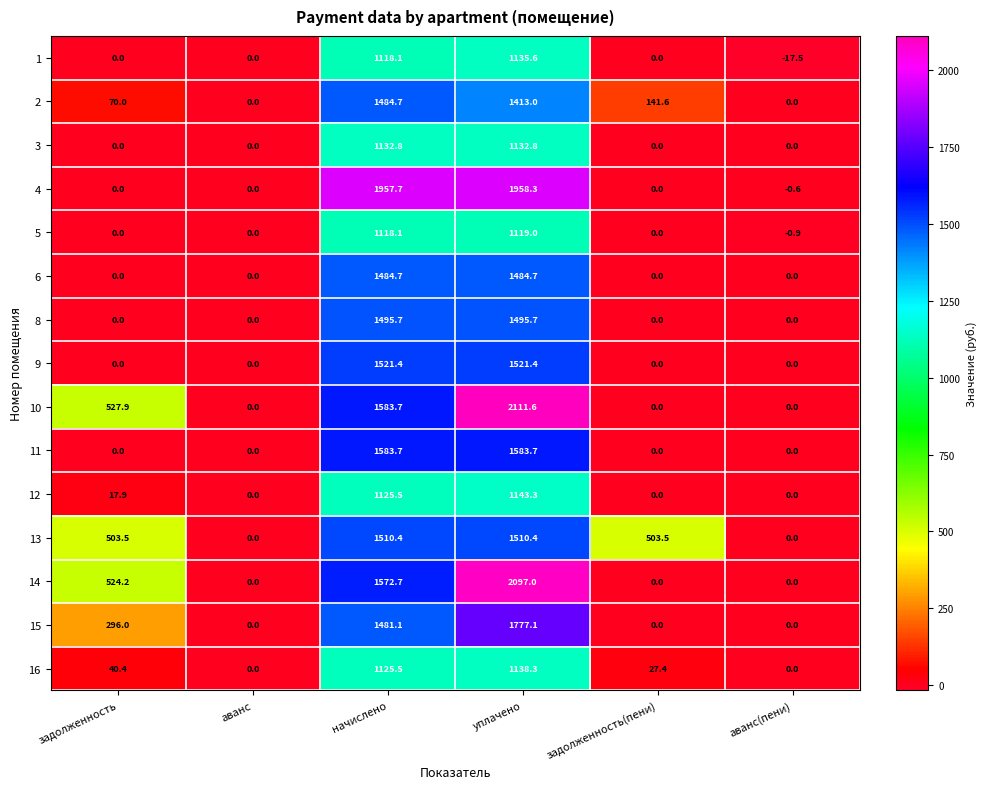

What is the sum of the 8 values at начислено and задолженность?

1495.7